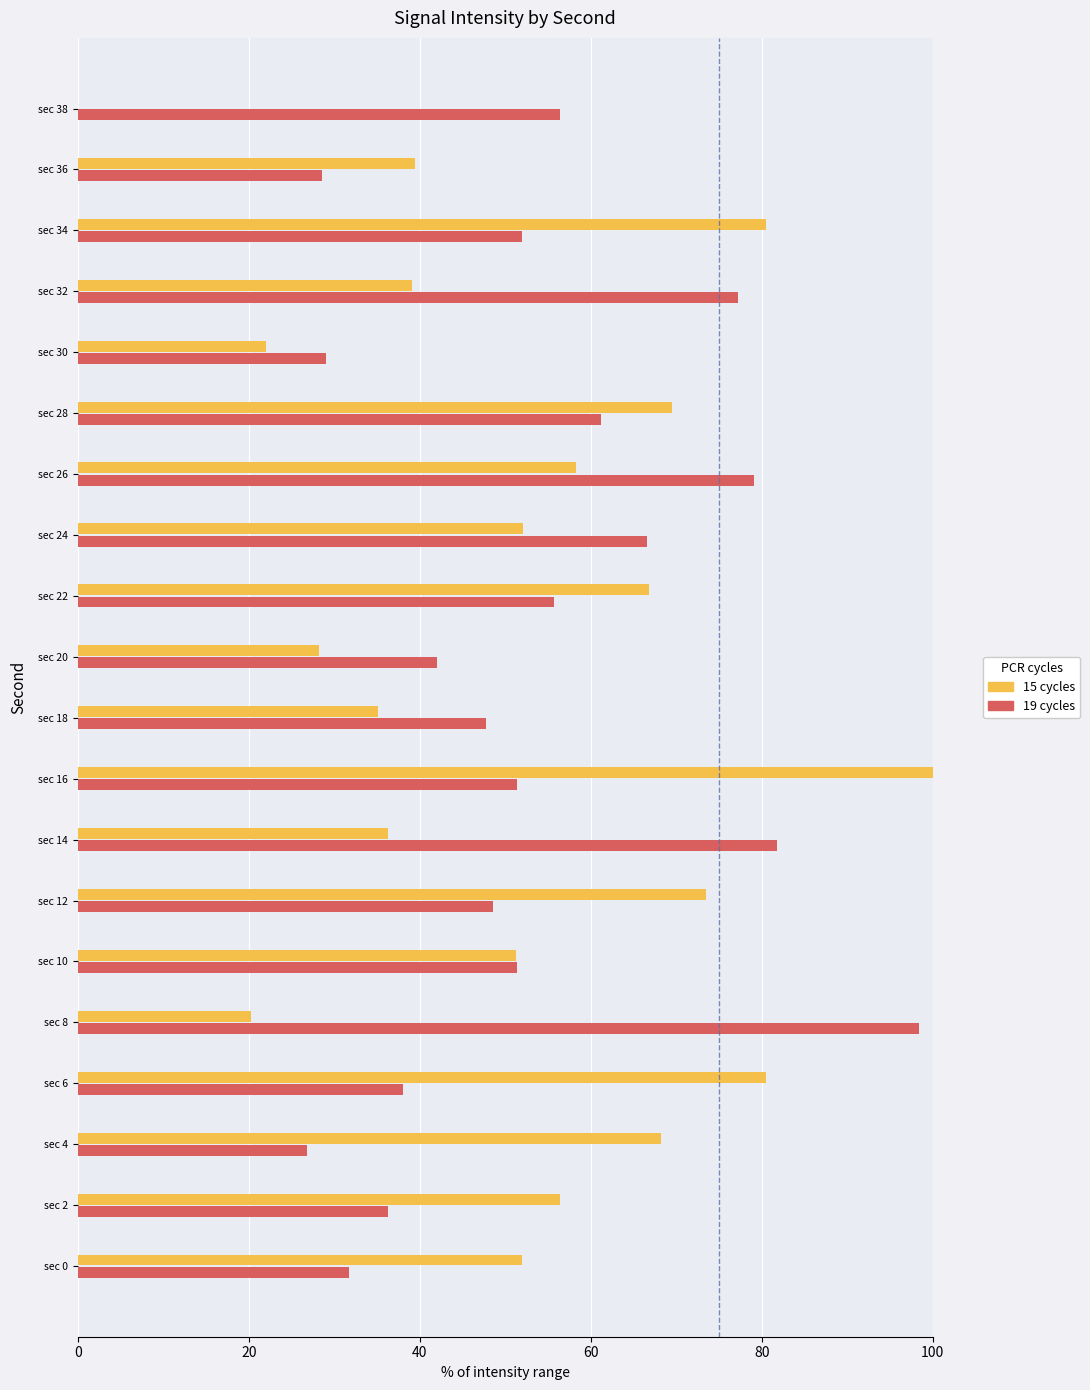

Read the 19 cycles value at sec 14.

81.8